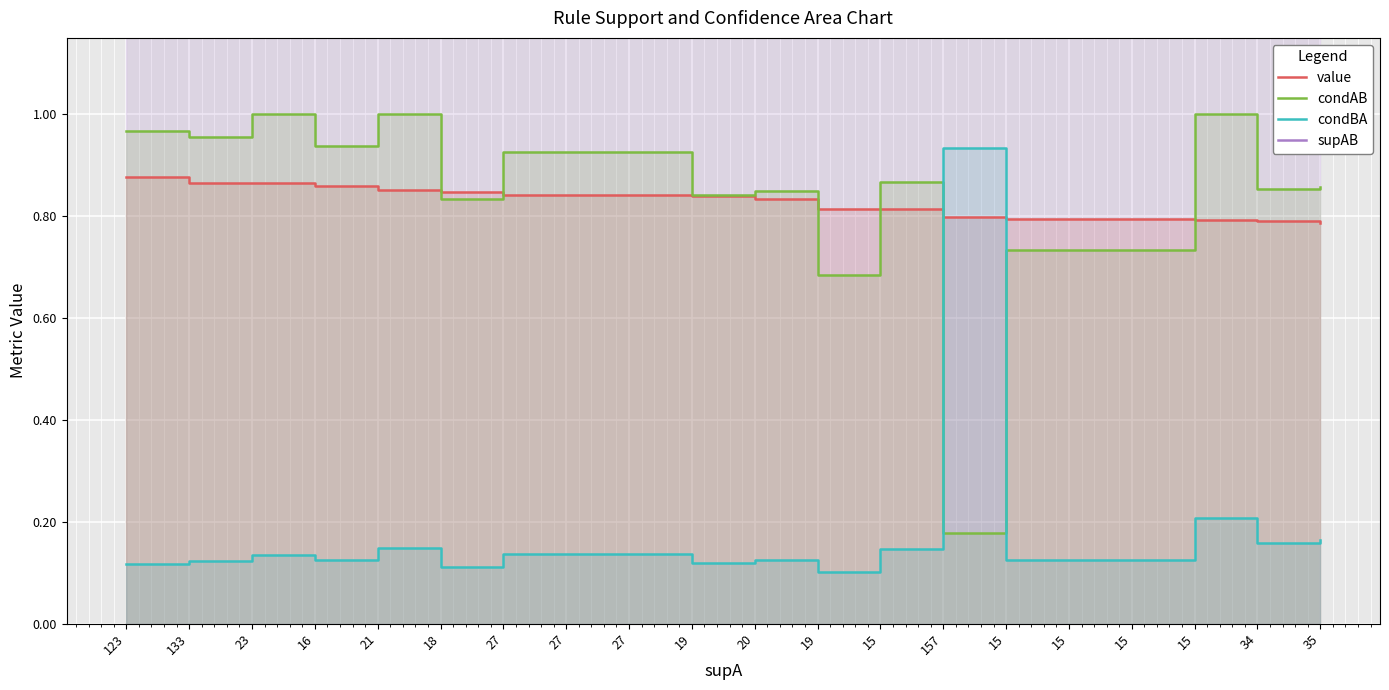

In condAB, how many points are lower than both neighbors (excluding endpoints)?

7